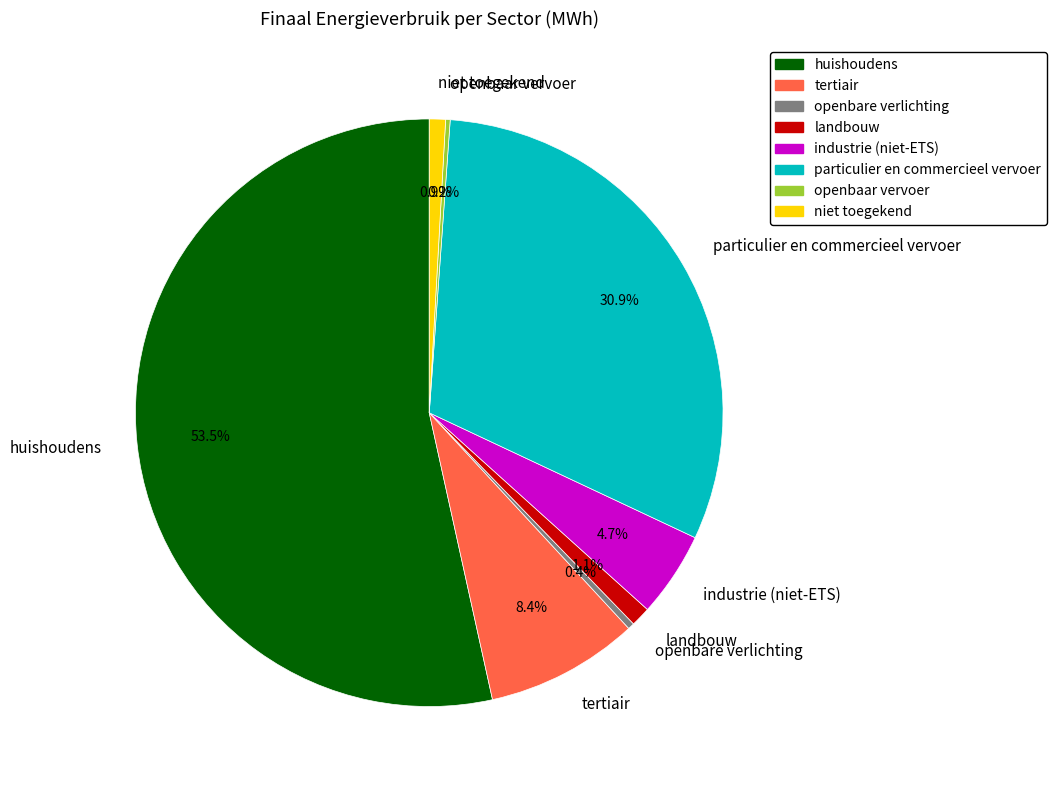

What percentage is NOT represented by landbouw?

98.9%